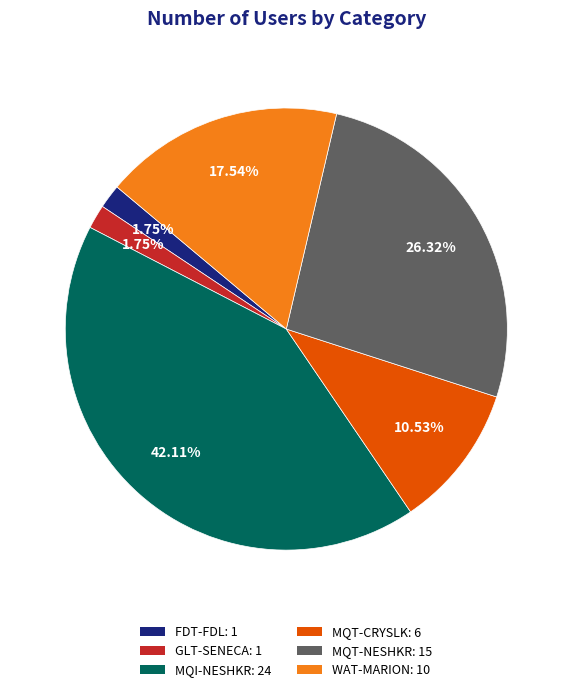

What percentage is NOT represented by MQT-CRYSLK?

89.5%